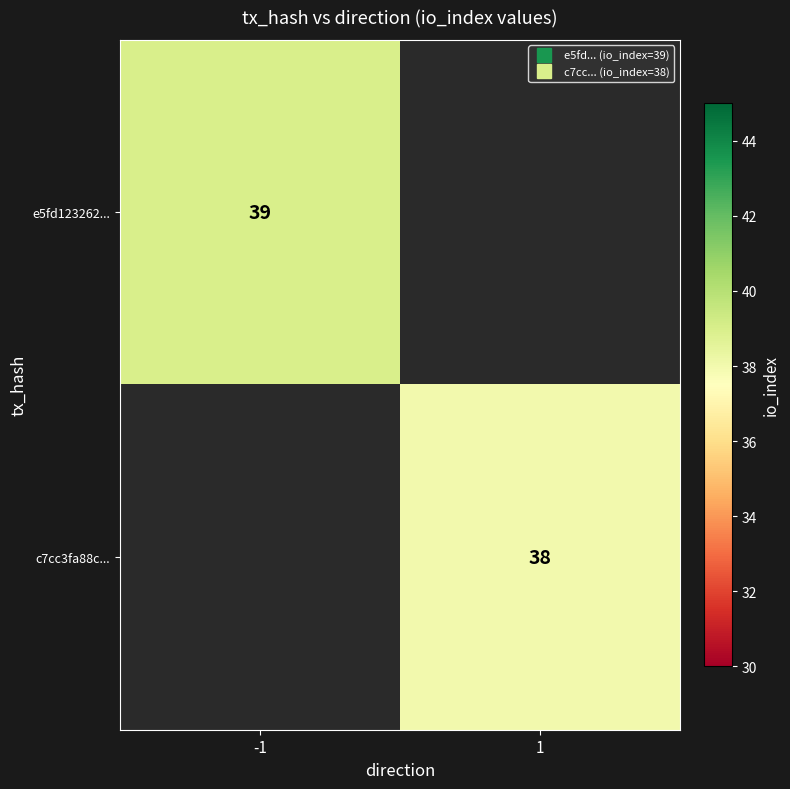

At how many categories does at least one series exceed 38?

1